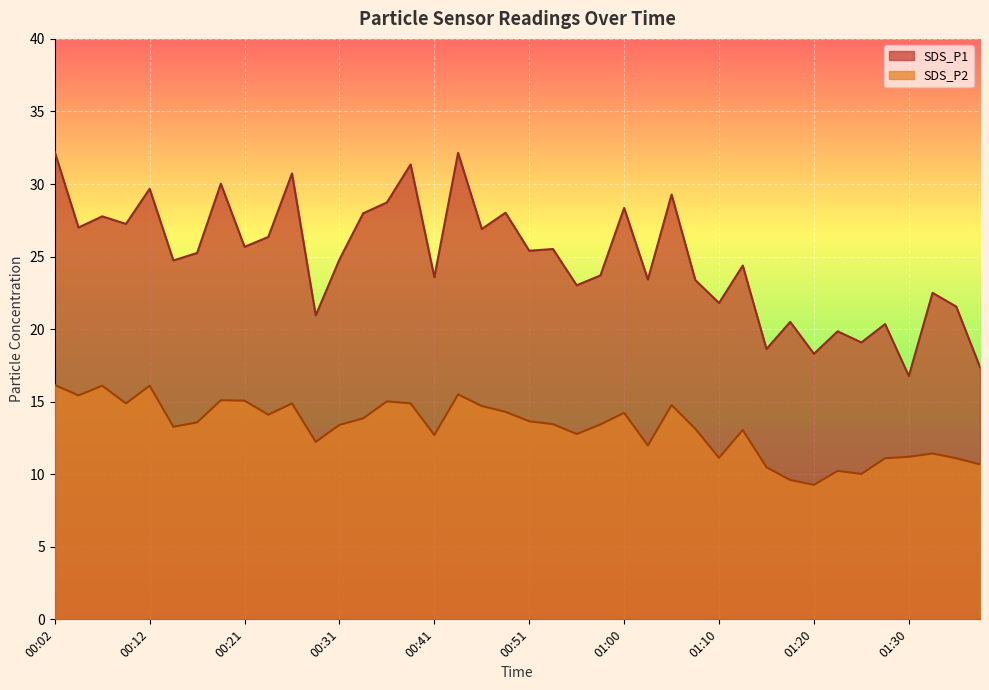

Read the SDS_P1 value at 00:07.

27.8